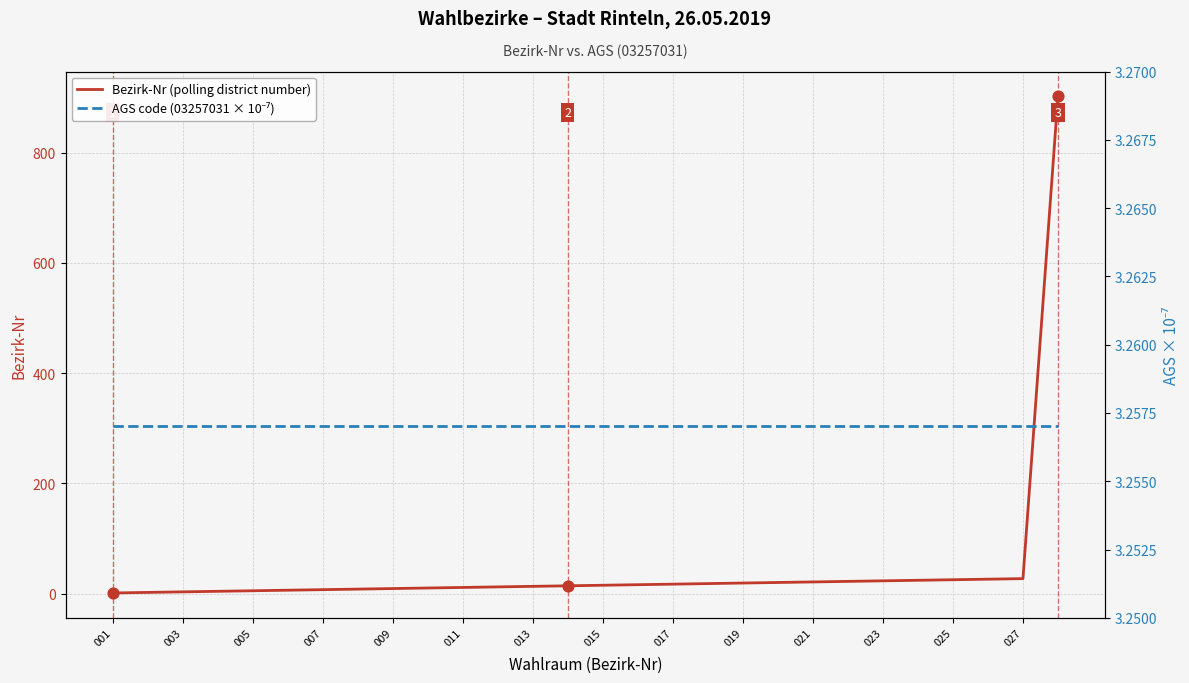

Which series reaches the minimum Y coordinate?

Bezirk-Nr (polling district number)